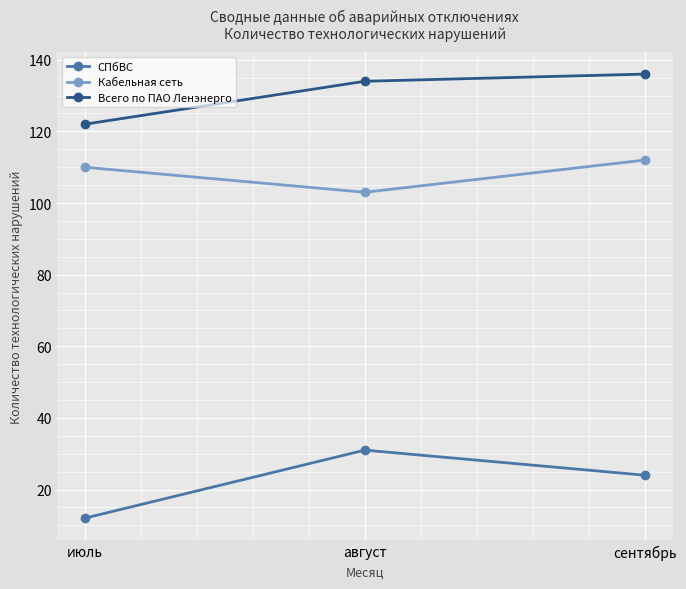

What position from the left is август?

2